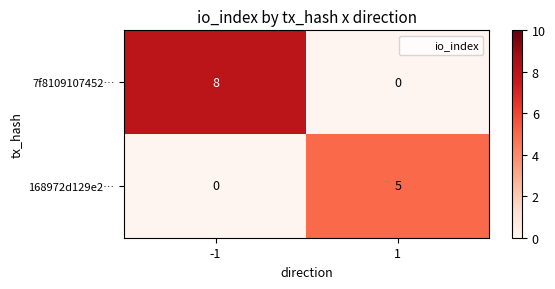

Which series has the widest spread of values?

7f8109107452…